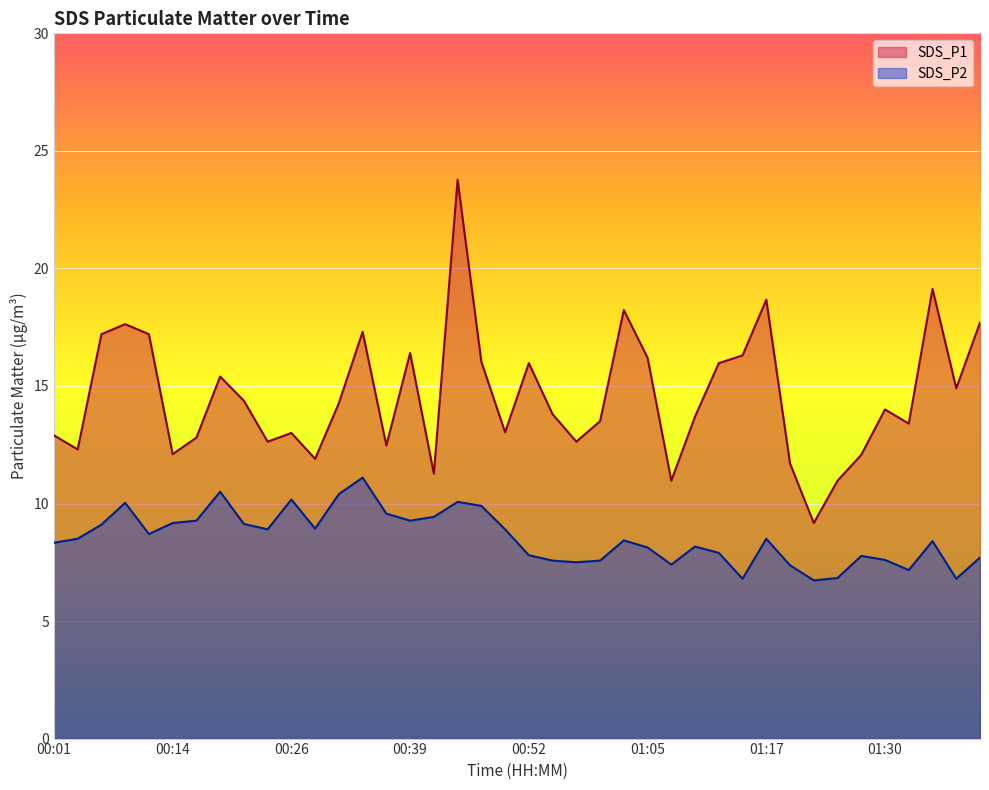

Rank the series by their average value, from lowest to highest.

SDS_P2, SDS_P1